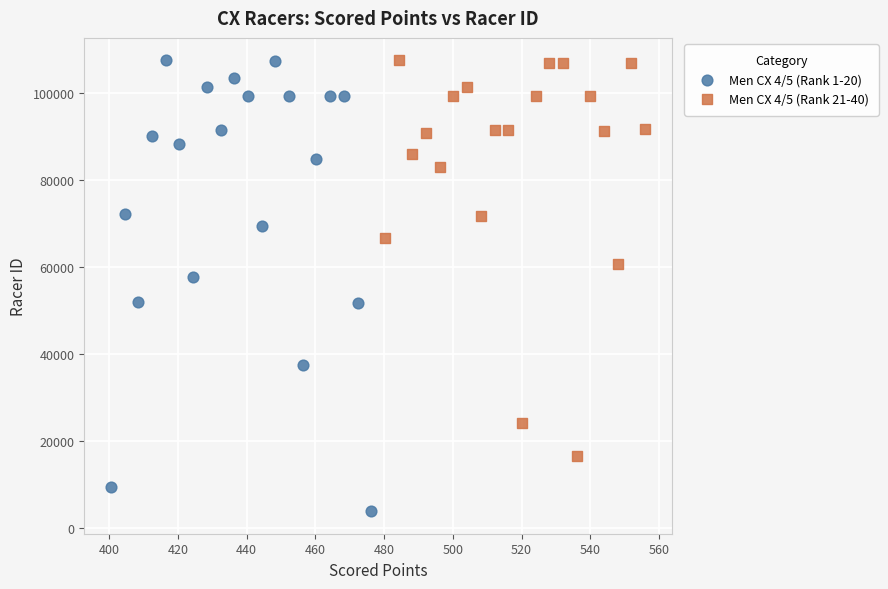

Which series contains the lowest Y value?

Men CX 4/5 (Rank 1-20)